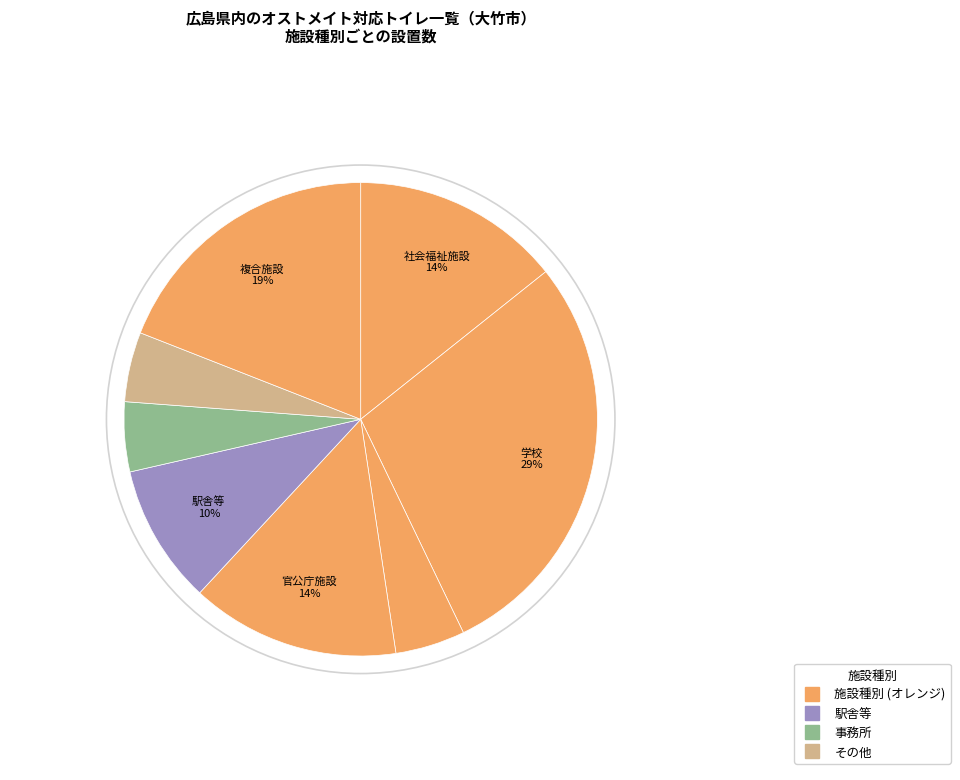

To the nearest percent, what is the average slice percentage?

12%